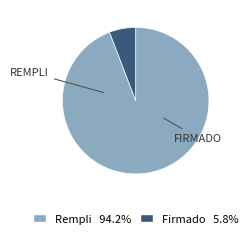

Rank the categories by value from lowest to highest.

Firmado, Rempli